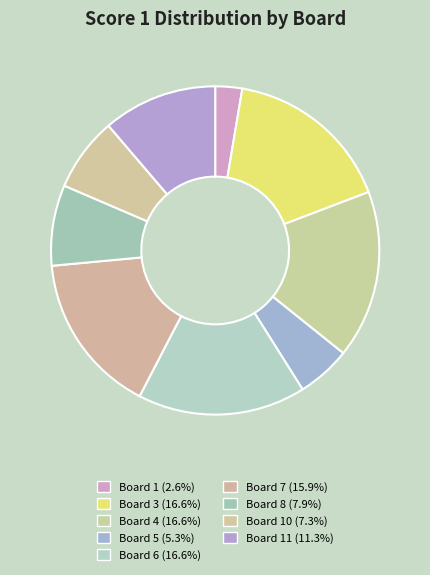

To the nearest percent, what is the average slice percentage?

11%